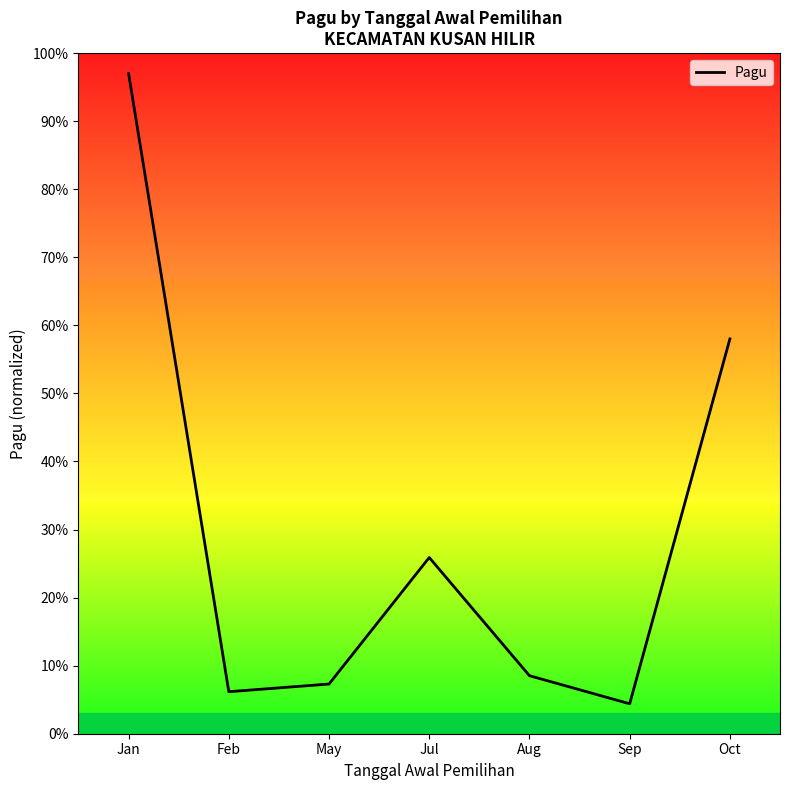

Reading left to right, transcribe all the data shown in this chart.

Jan=97.0	Feb=6.2	May=7.3	Jul=25.9	Aug=8.5	Sep=4.4	Oct=58.0